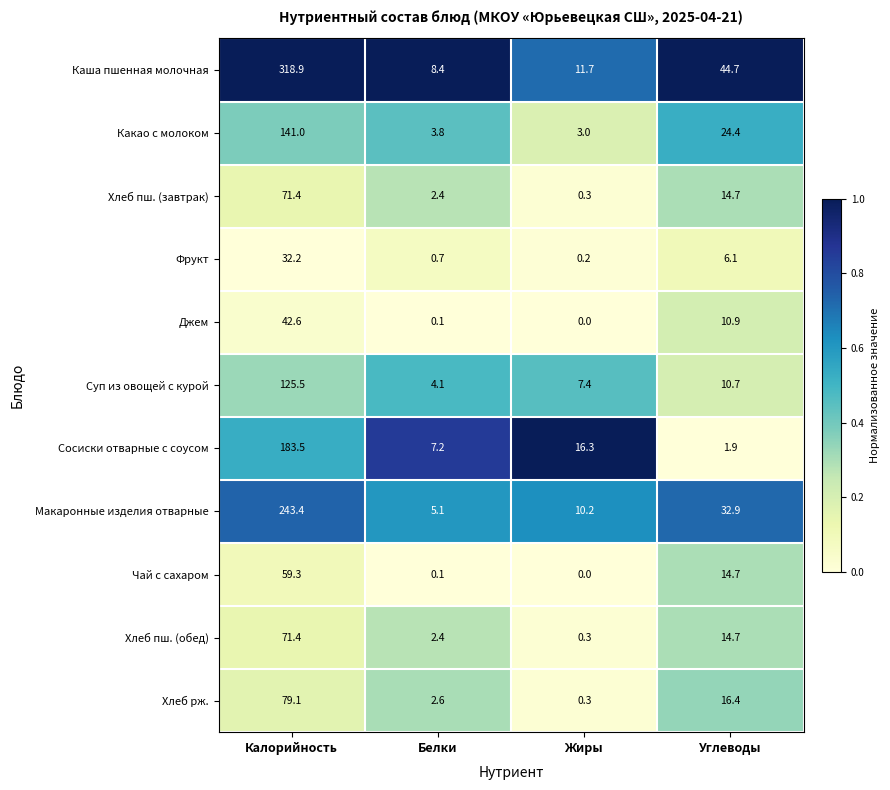

What is the total value across all series at Калорийность?

1368.3